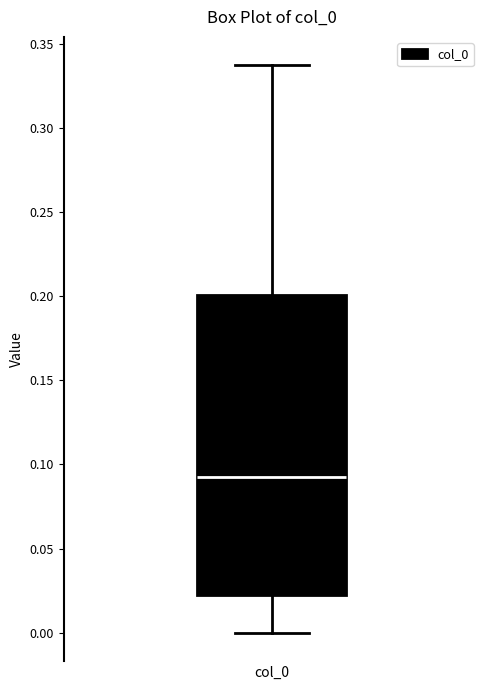

Read this box plot against the y-axis: the position of the median line, the range covered by the box, and the ends of both whiskers. The values are not printed on the chart, so give them approximately, as read against the axis.

median 0.095, box 0.025 to 0.200, whiskers 0.000 to 0.335